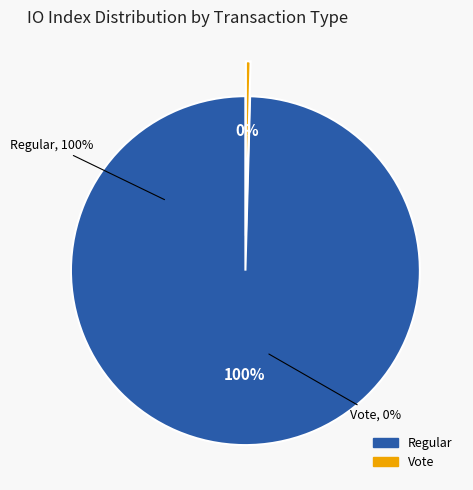

Combined, what portion of the pie is Vote (io_index=2) and Regular (io_index=464)?

100.0%